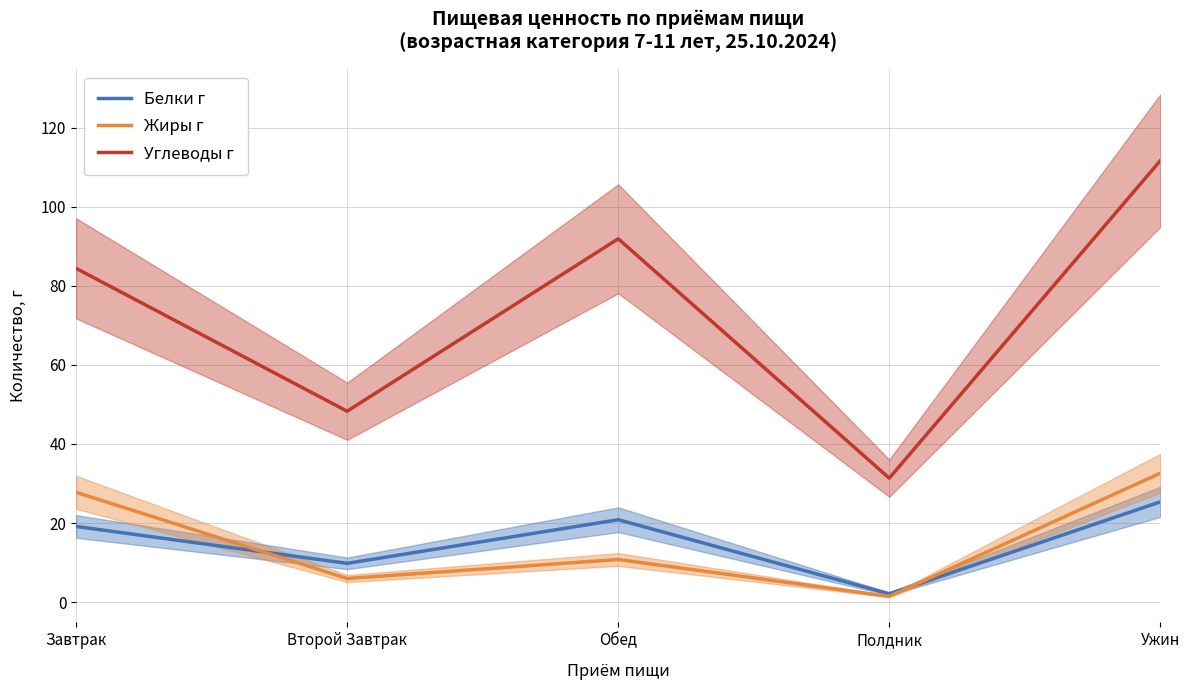

What is the difference between the highest and lowest values at Завтрак?

65.2